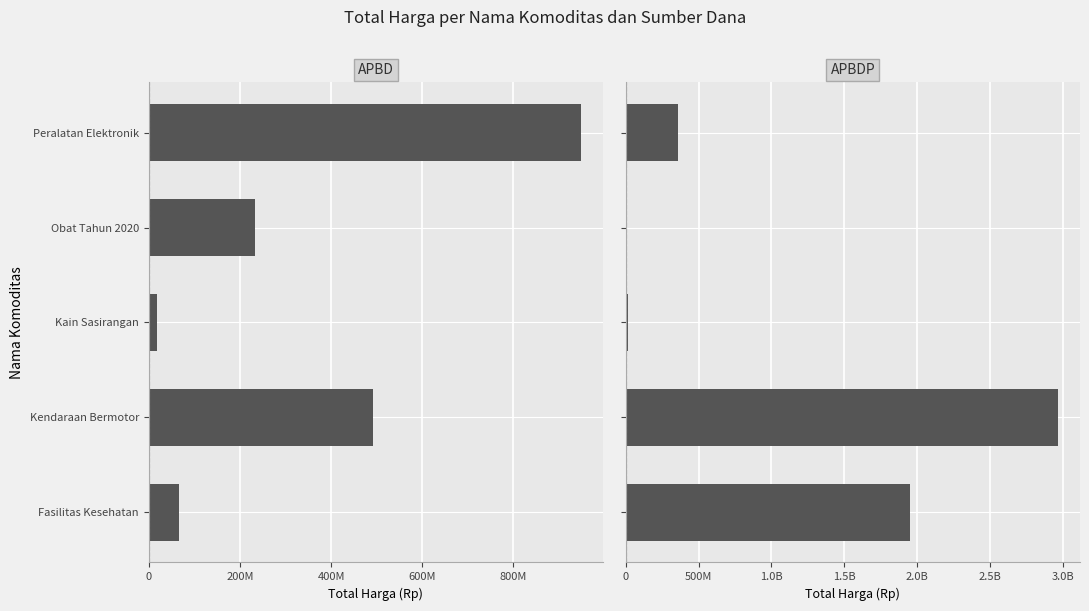

Which series has the widest spread of values?

APBDP